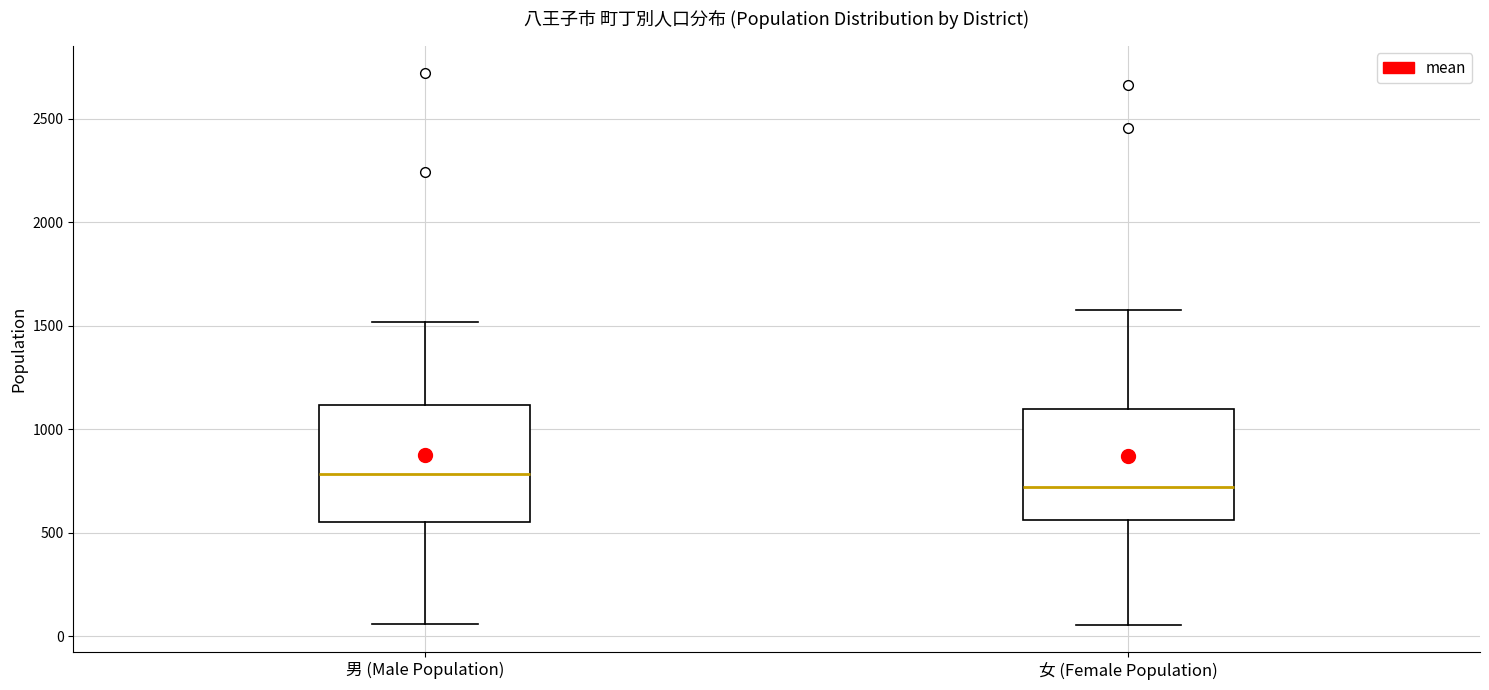

Where does the median line of the box for 女 (Female Population) sit on the y-axis? The values are not printed on the chart, so give them approximately, as read against the axis.

700